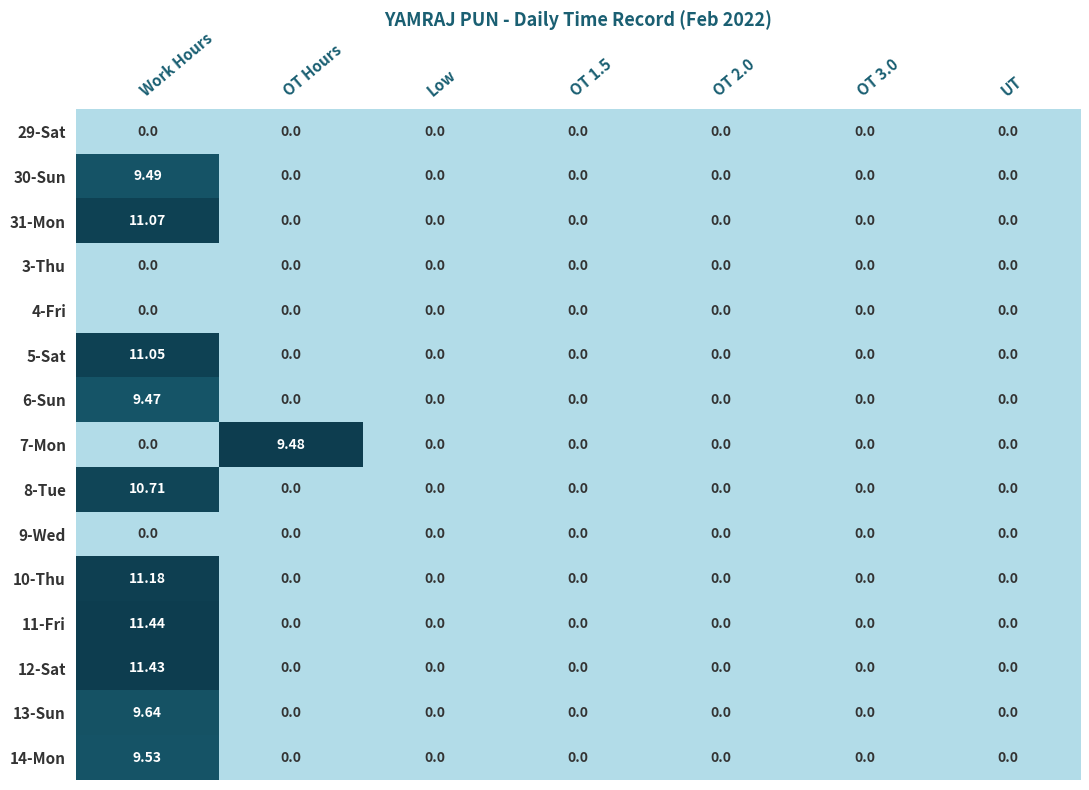

Is the value of 6-Sun at Work Hours greater than the value of 30-Sun at OT Hours?

Yes